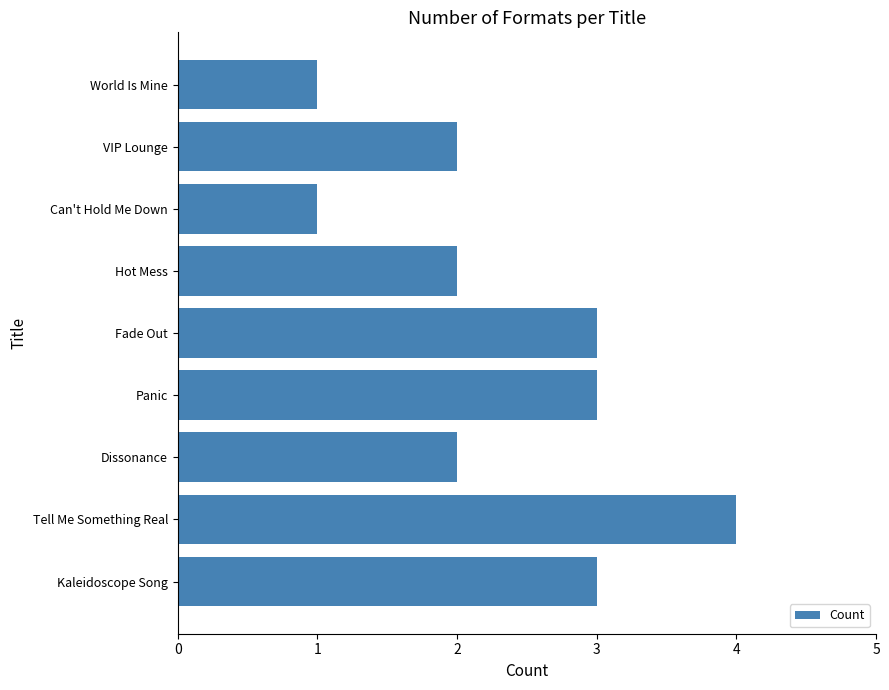

What is the maximum value shown in the chart?

4